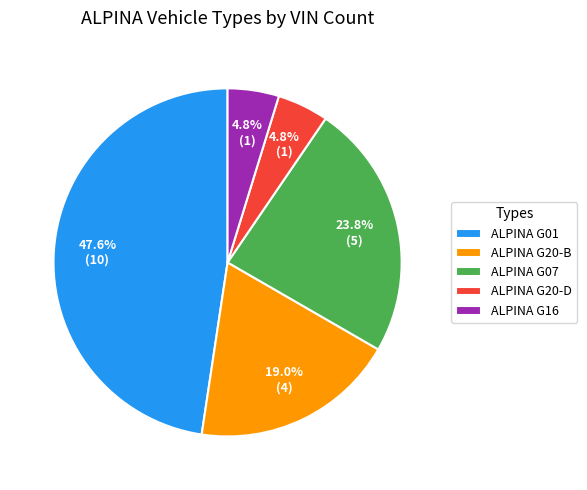

How many slices are in this pie chart?

5